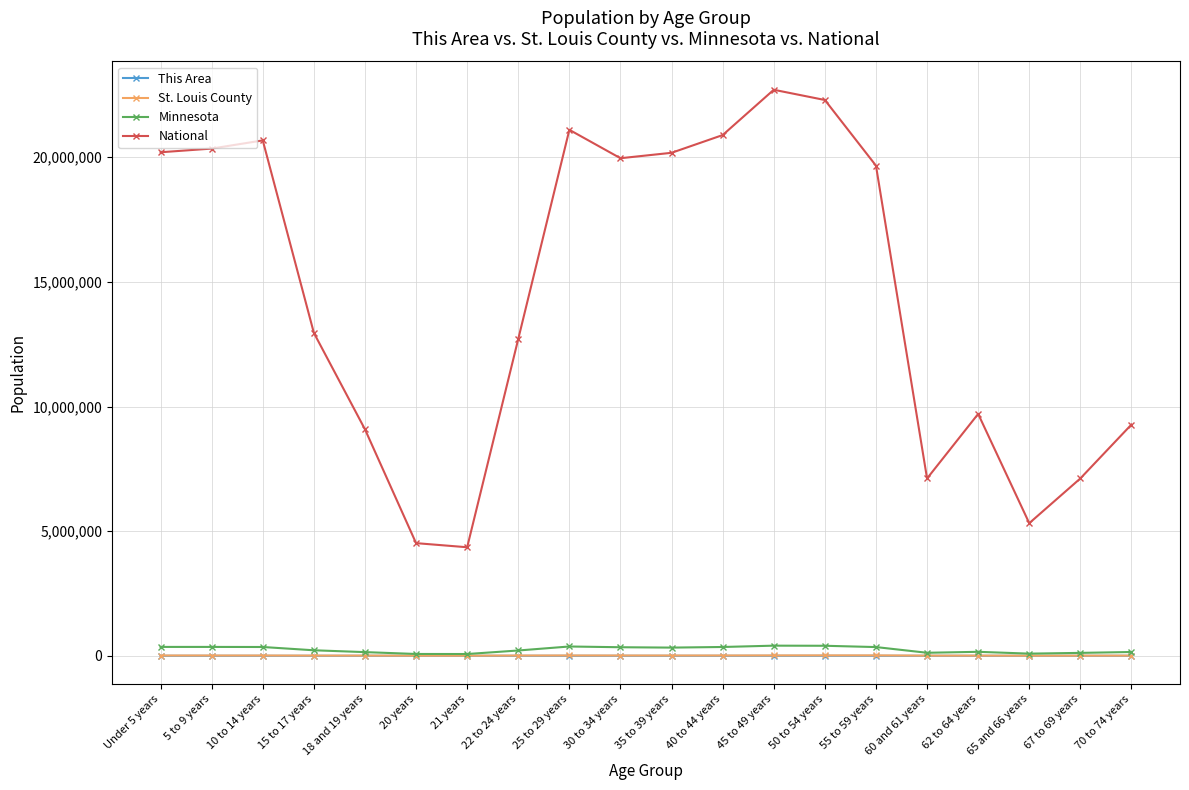

True or false: Minnesota and National intersect in this chart.

False